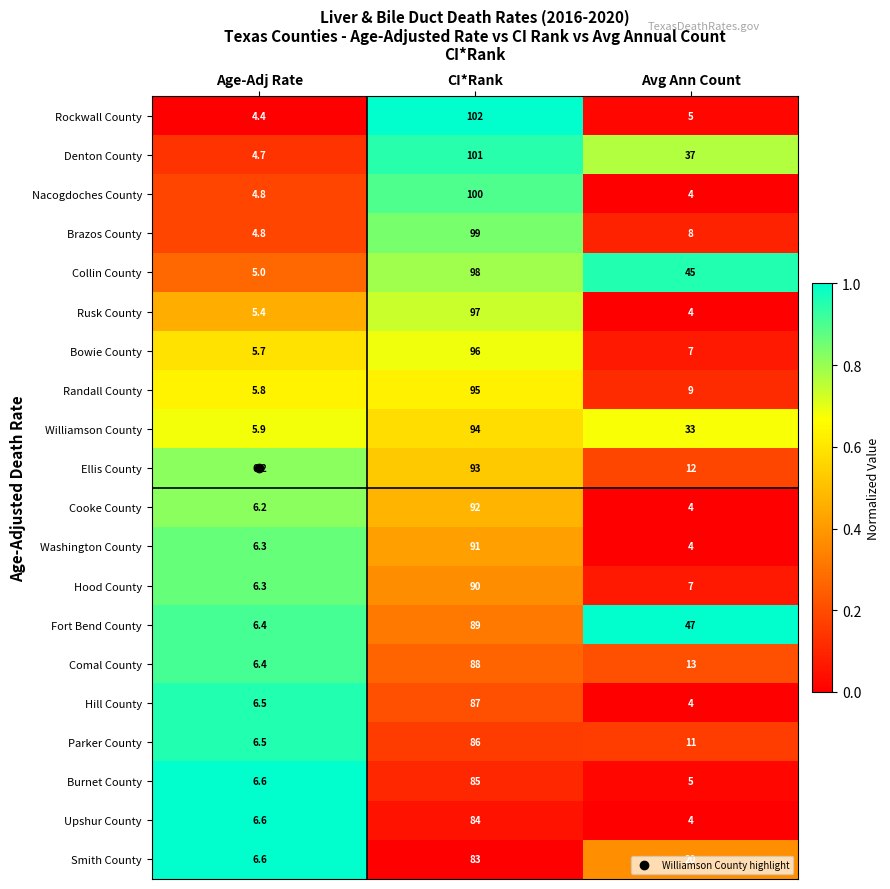

List the series in order of their peak value, lowest first.

Smith County, Upshur County, Burnet County, Parker County, Hill County, Comal County, Fort Bend County, Hood County, Washington County, Cooke County, Ellis County, Williamson County, Randall County, Bowie County, Rusk County, Collin County, Brazos County, Nacogdoches County, Denton County, Rockwall County